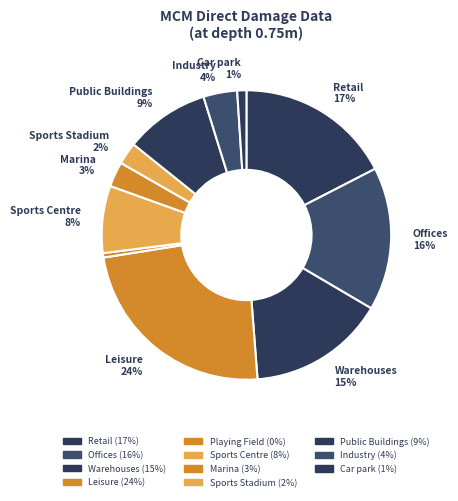

Does any single category account for the majority?

No